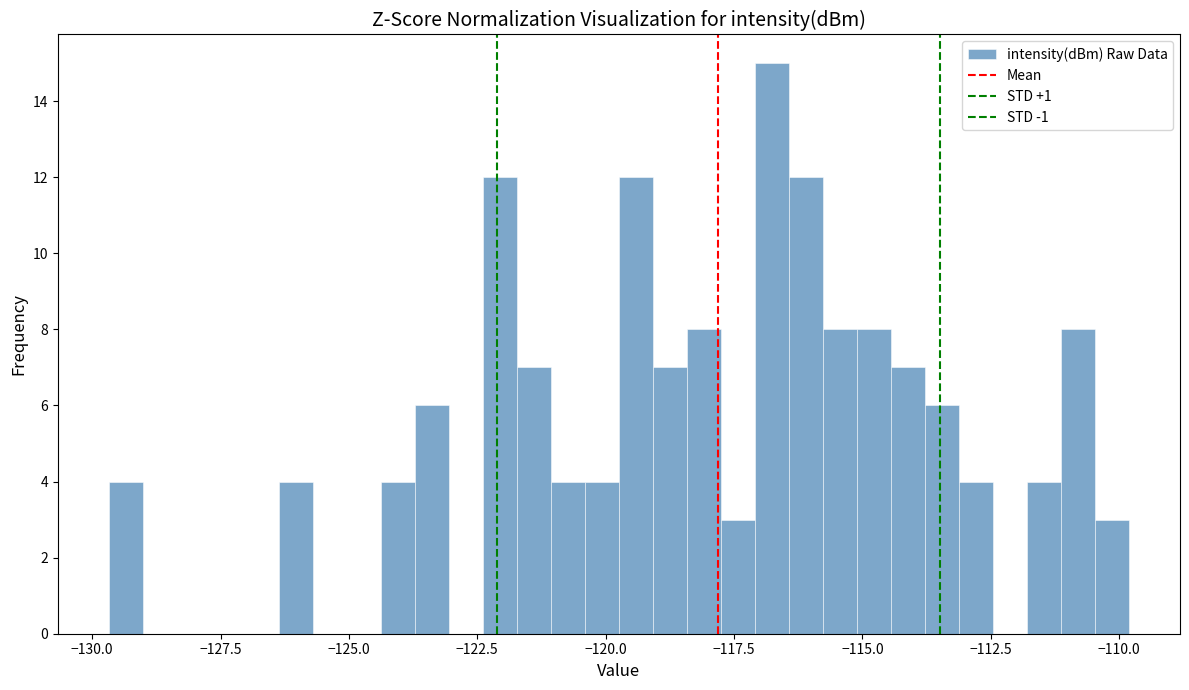

Around what value on the x-axis is the tallest bar? Give the approximate position of its centre, as read against the axis.

-117.0